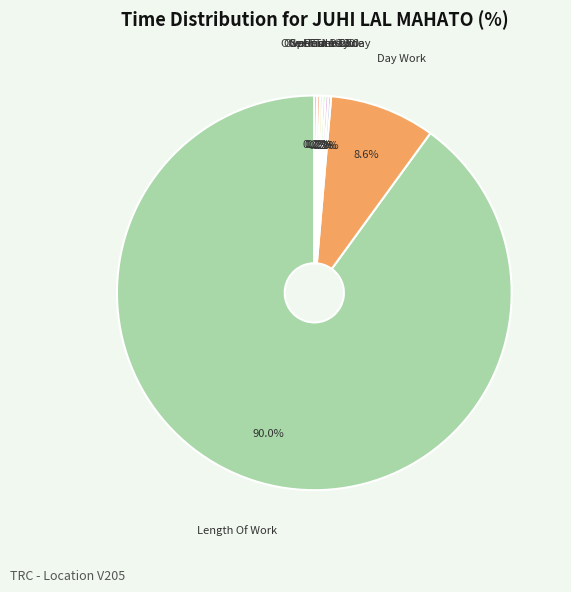

Which slice is the largest?

Length Of Work